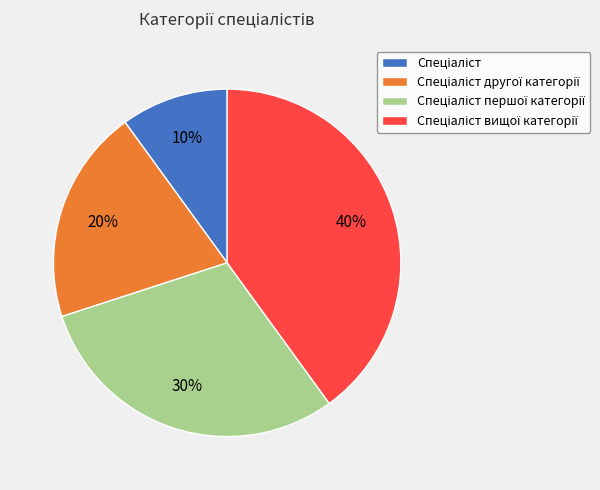

Does any single category account for the majority?

No